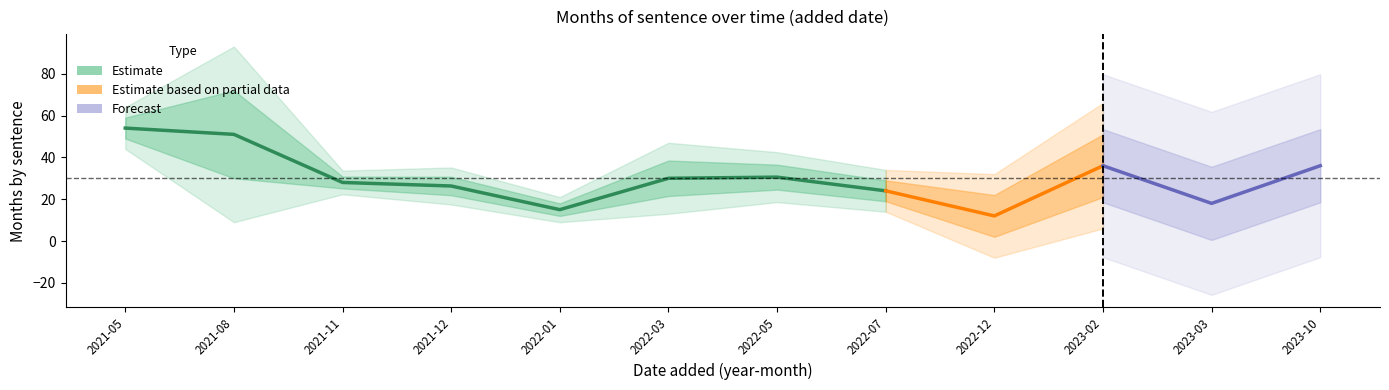

Does the chart display data point markers on the line(s)?

No